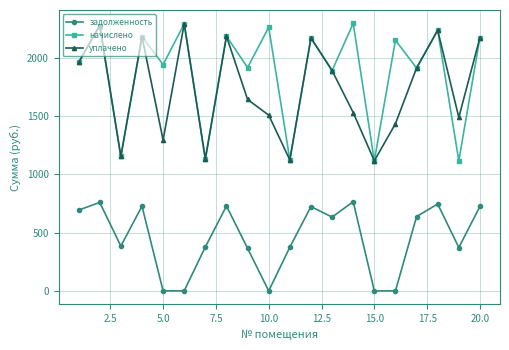

Which series has the widest spread of values?

начислено